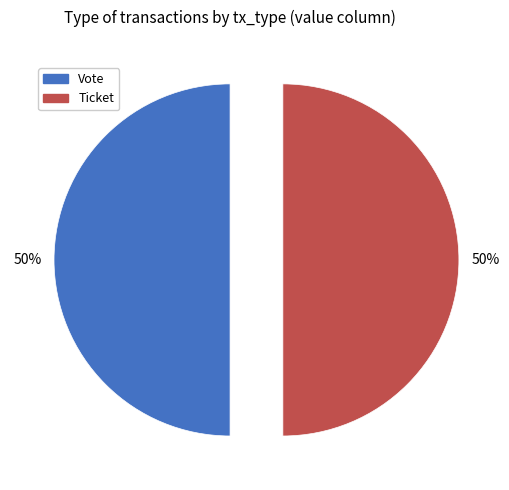

Is the sum of Vote and Ticket greater than half?

Yes